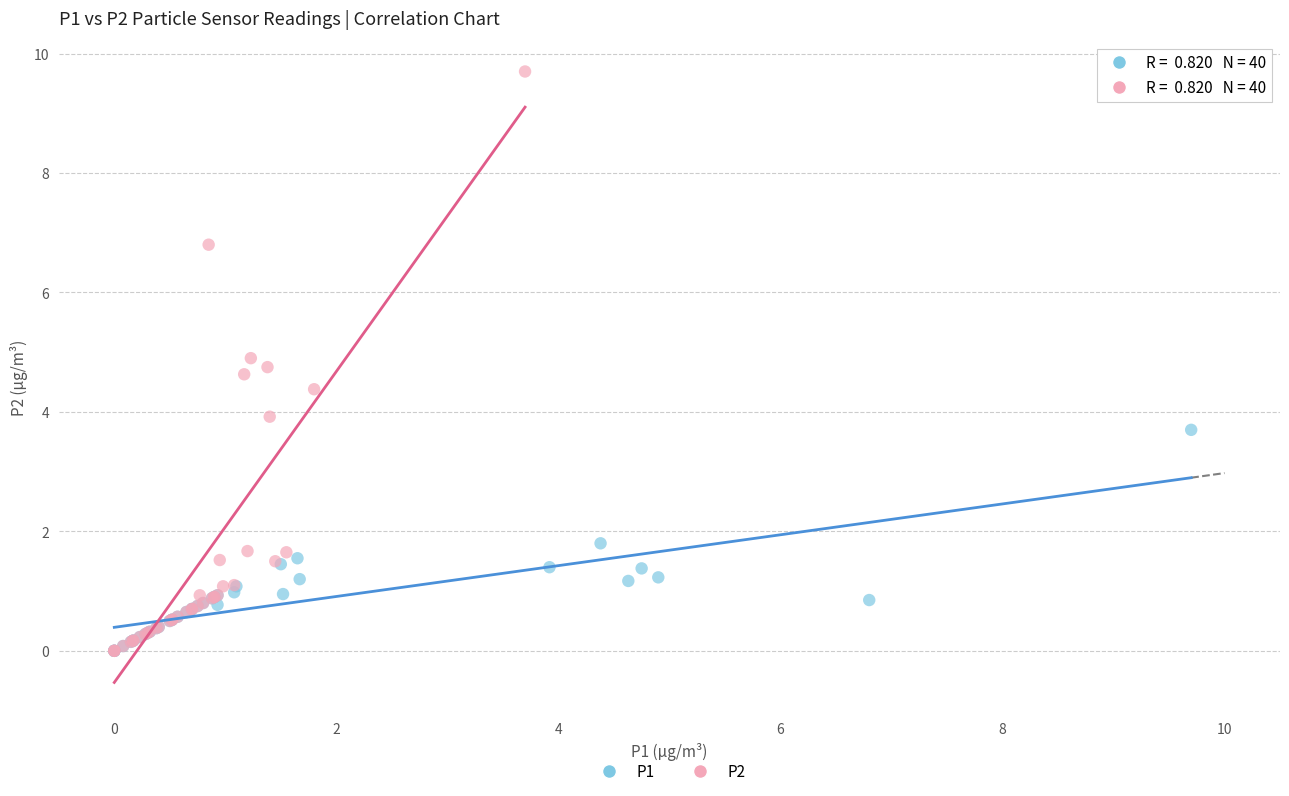

Which series has the widest spread of Y values?

P2